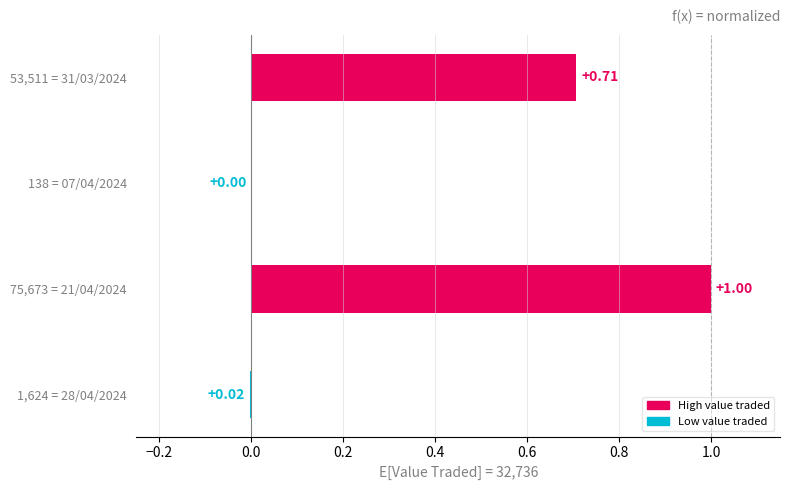

What is the sum of all values?

1.7